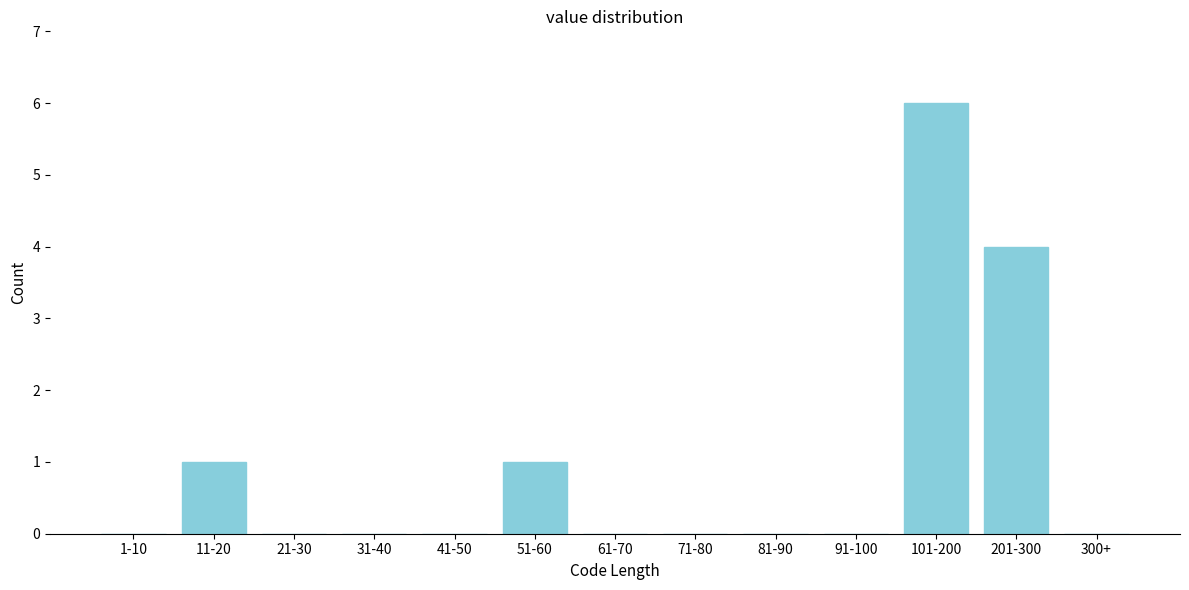

Reading left to right, list all the values displayed in this chart.

1-10=0	11-20=1	21-30=0	31-40=0	41-50=0	51-60=1	61-70=0	71-80=0	81-90=0	91-100=0	101-200=6	201-300=4	300+=0